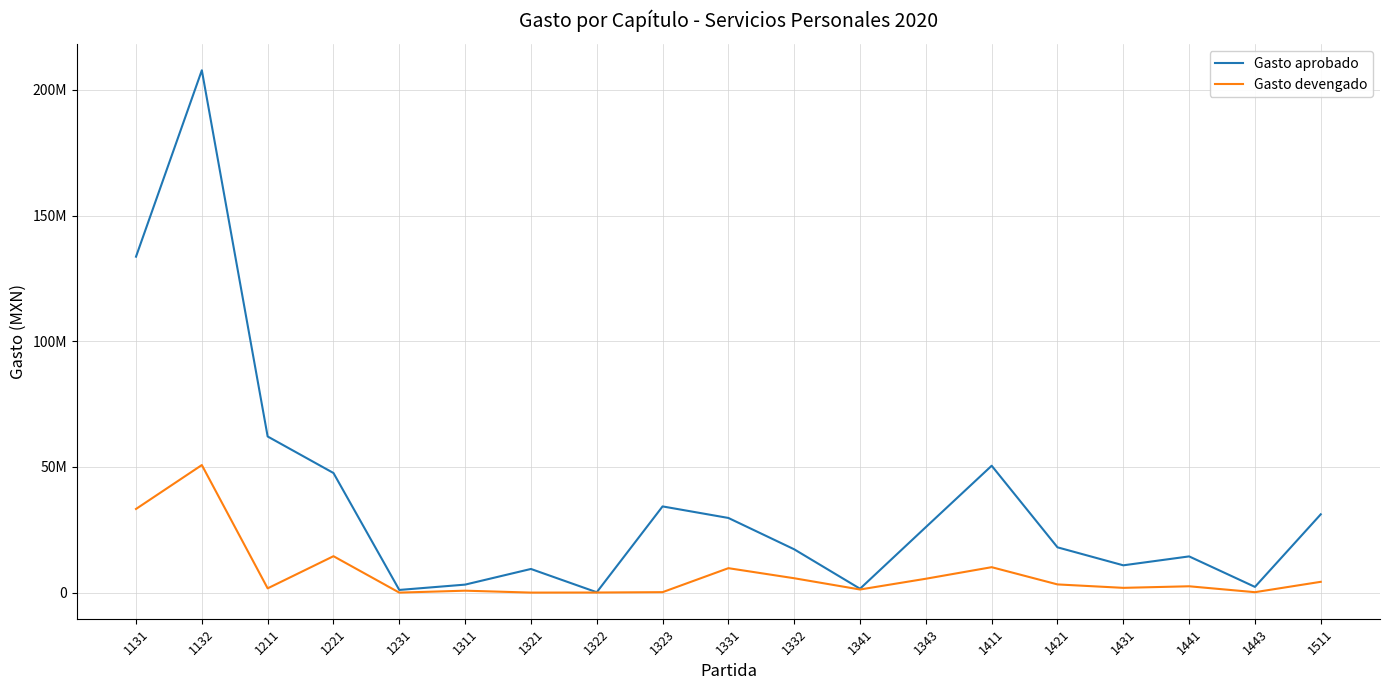

What is the total value across all series at 1323?

34477272.2